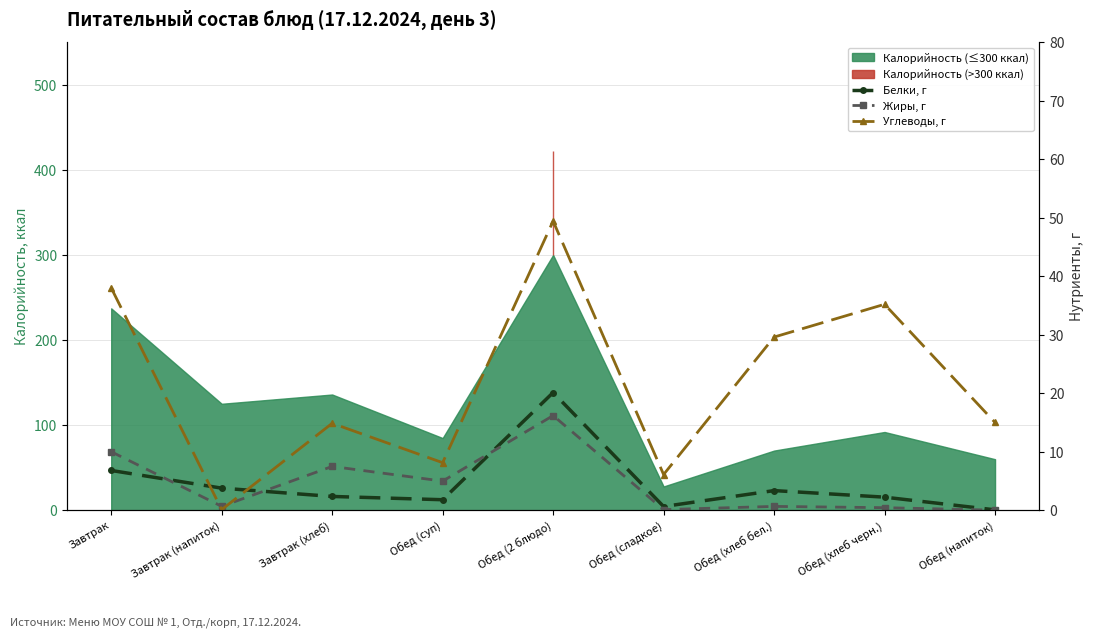

How many interior local peaks does the Жиры, г series have?

3